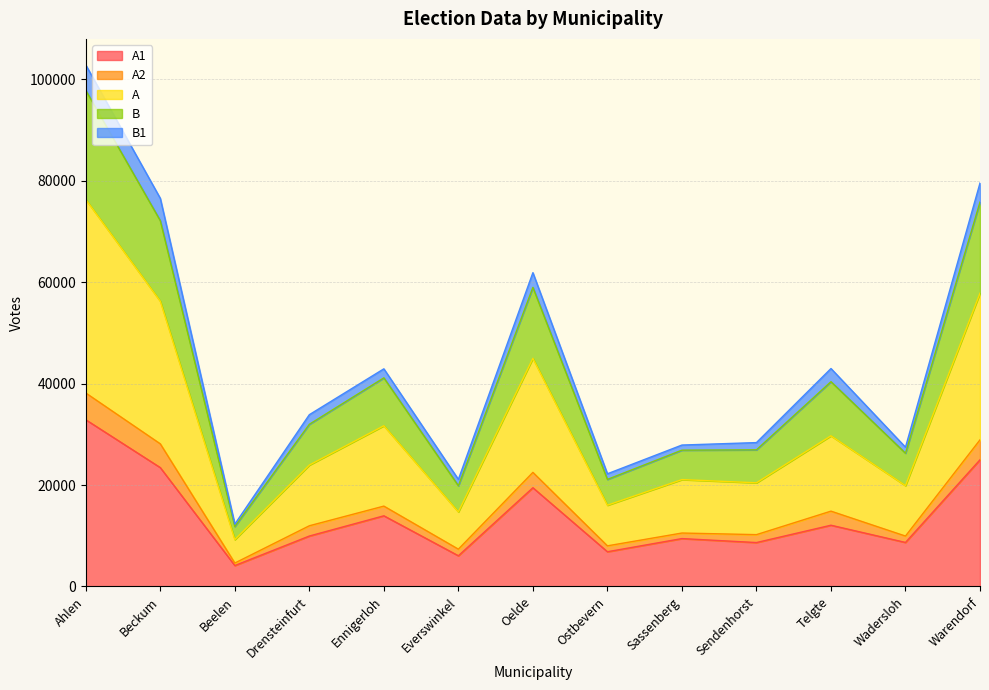

What is the total value across all series at Telgte?

42980